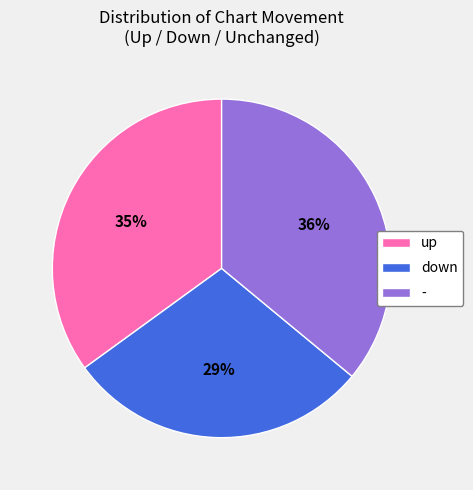

Count the number of slices in the pie.

3